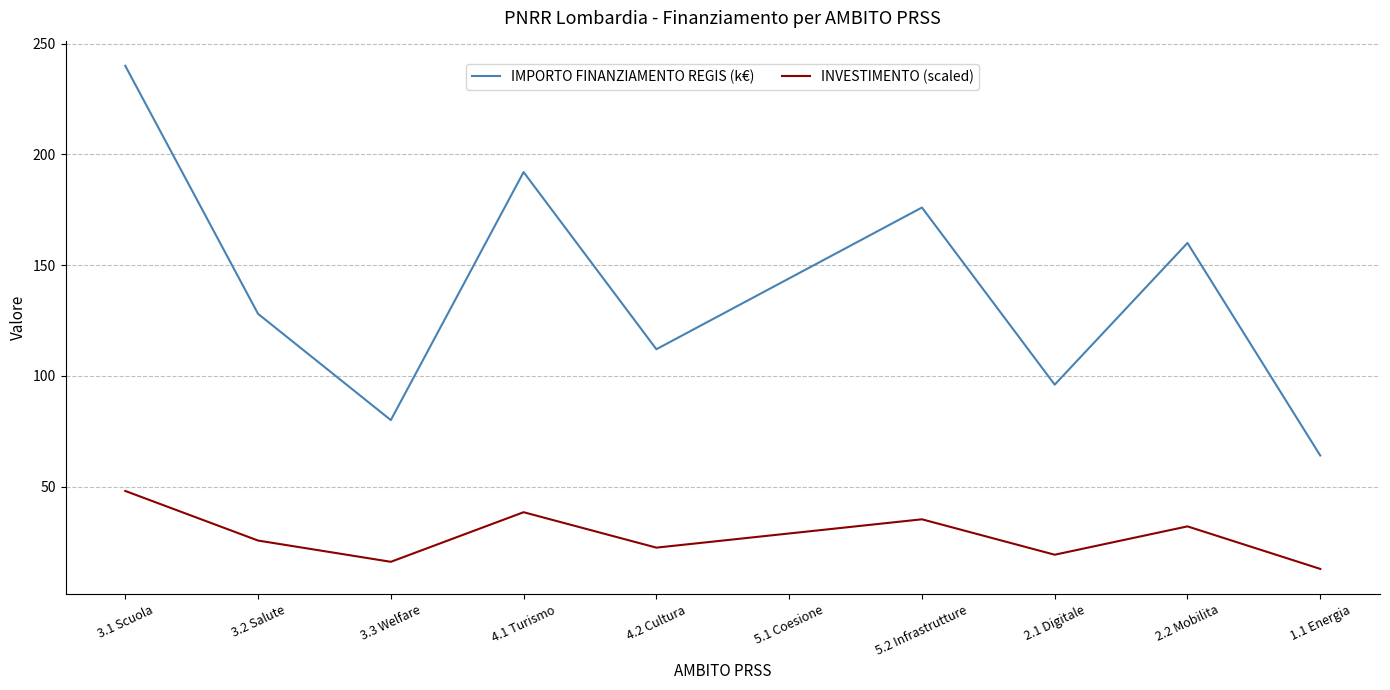

What position from the left is 2.1 Digitale?

8